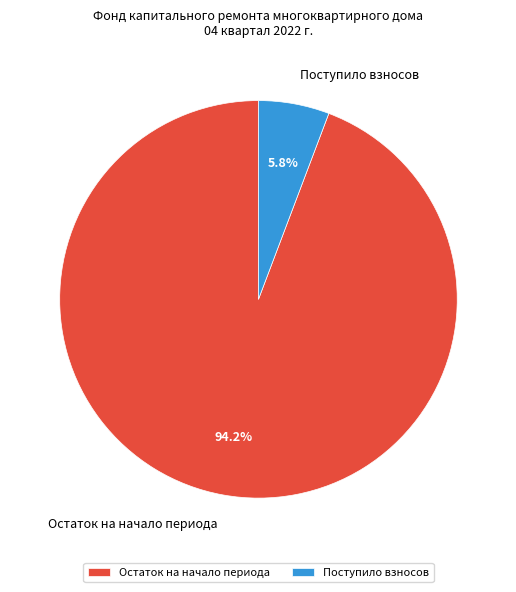

How many segments does this pie chart have?

2